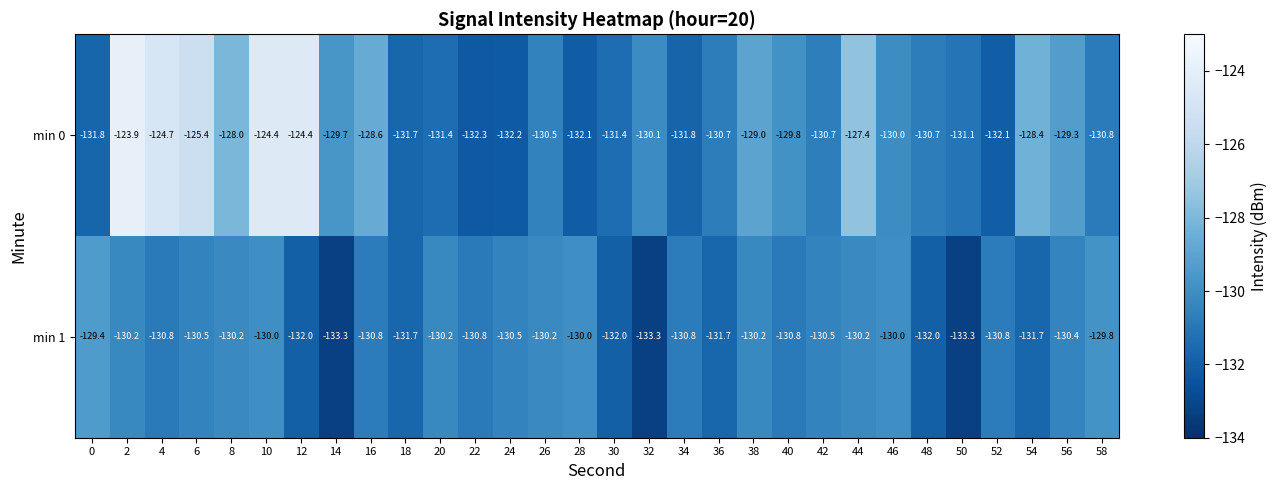

The min 0 series shows -65.1 at 56. True or false?

False